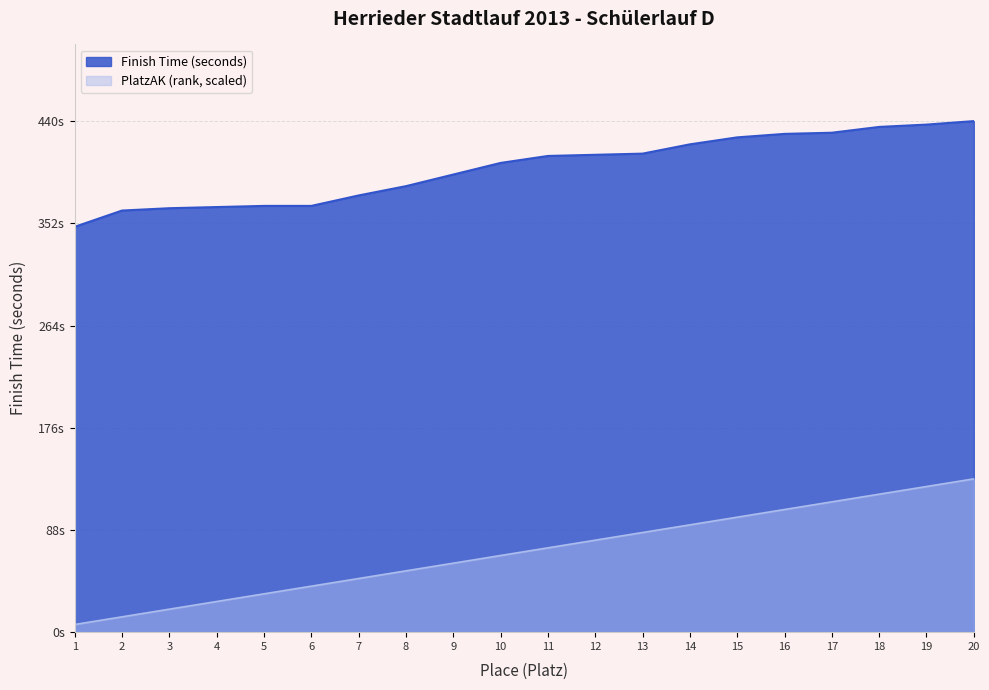

True or false: Platz and PlatzAK cross at least once.

False